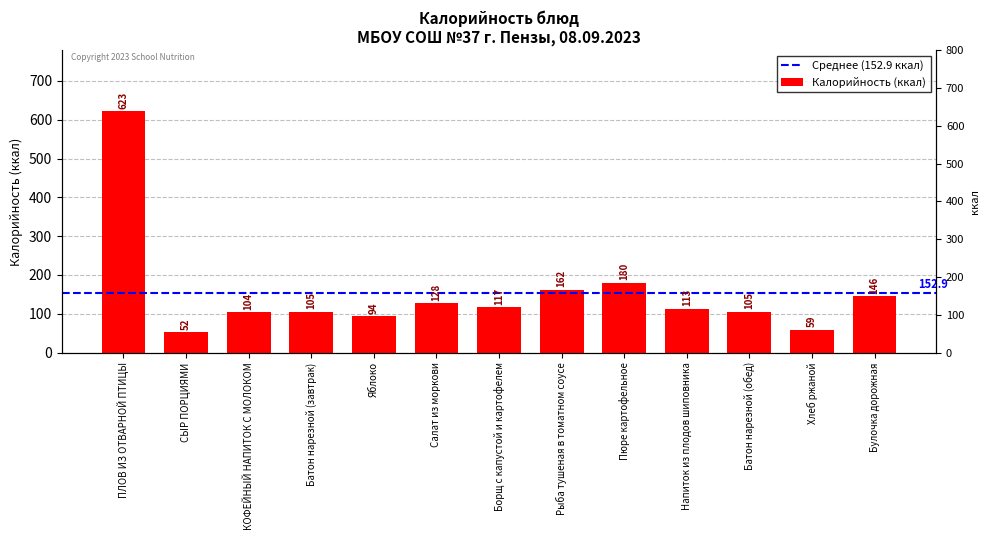

Is it true that the value at Борщ с капустой и картофелем is 117?

True